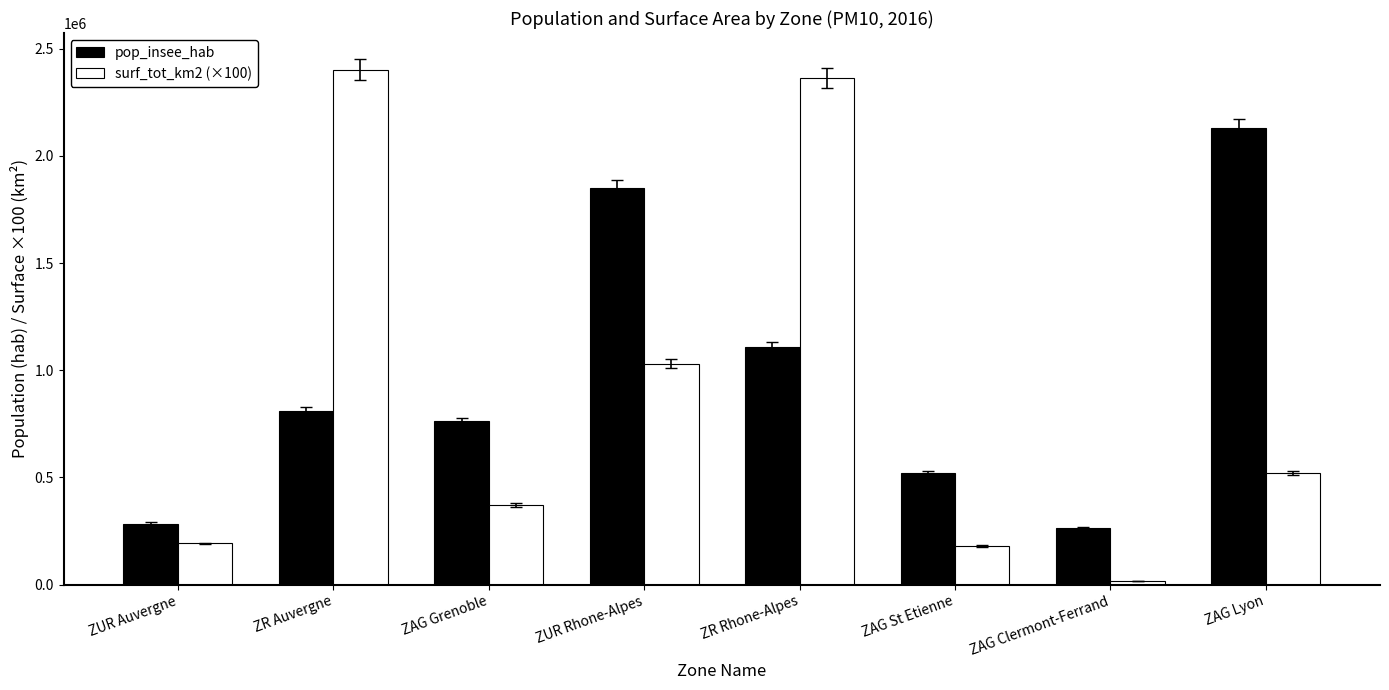

Which series has the largest range (max minus min)?

surf_tot_km2 (×100)